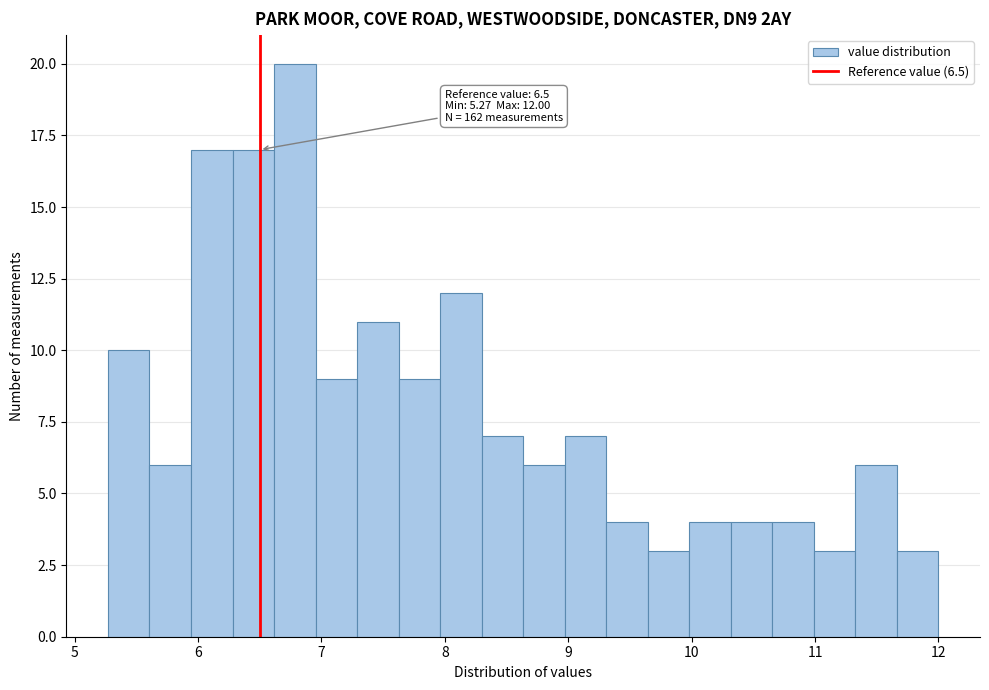

Around what value on the x-axis is the tallest bar? Give the approximate position of its centre, as read against the axis.

6.8